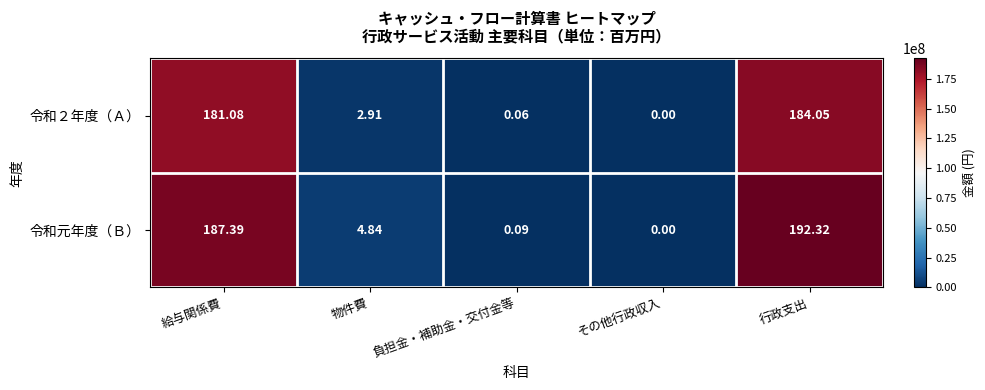

At which label is 令和元年度（Ｂ） closest to 96?

物件費